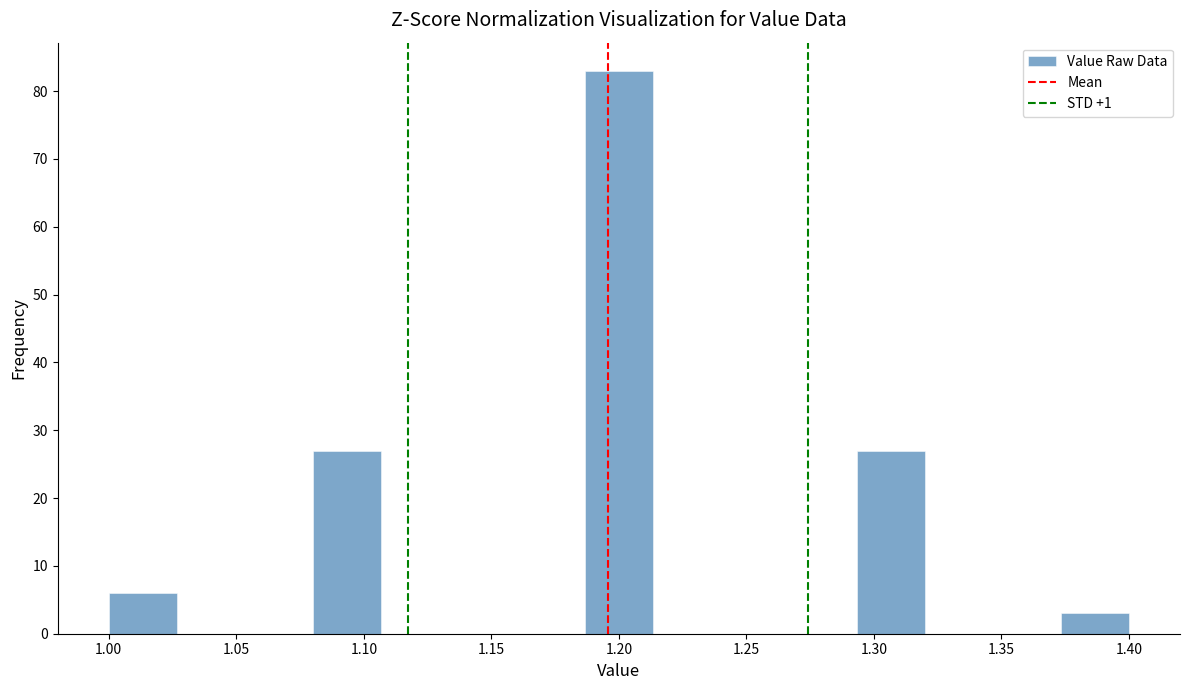

Reading left to right, transcribe this chart: for each bar, give the range it covers on the x-axis and its height. Neither the bar edges nor the heights are printed on the chart, so give them approximately, as read against the axes.

1.000 to 1.025: 6
1.025 to 1.055: 0
1.055 to 1.080: 0
1.080 to 1.105: 27
1.105 to 1.135: 0
1.135 to 1.160: 0
1.160 to 1.185: 0
1.185 to 1.215: 83
1.215 to 1.240: 0
1.240 to 1.265: 0
1.265 to 1.295: 0
1.295 to 1.320: 27
1.320 to 1.345: 0
1.345 to 1.375: 0
1.375 to 1.400: 3